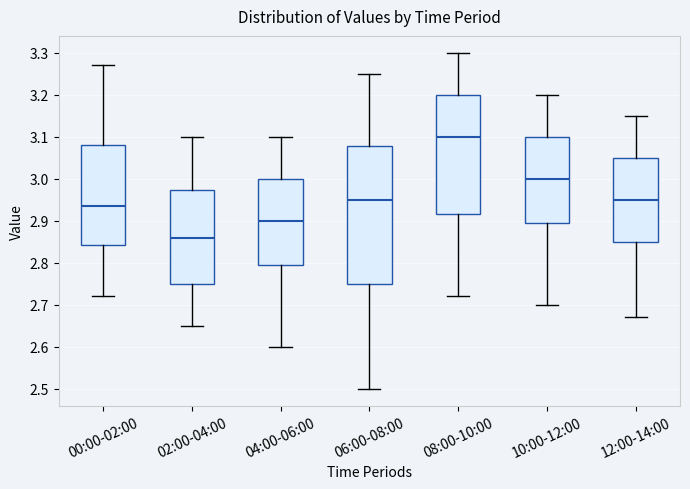

Reading left to right, read every box against the y-axis: the position of its median line, the range the box covers, and the ends of its whiskers. The values are not printed on the chart, so give them approximately, as read against the axis.

00:00-02:00: median 2.94, box 2.84 to 3.08, whiskers 2.72 to 3.27
02:00-04:00: median 2.86, box 2.75 to 2.97, whiskers 2.65 to 3.10
04:00-06:00: median 2.90, box 2.80 to 3.00, whiskers 2.60 to 3.10
06:00-08:00: median 2.95, box 2.75 to 3.08, whiskers 2.50 to 3.25
08:00-10:00: median 3.10, box 2.92 to 3.20, whiskers 2.72 to 3.30
10:00-12:00: median 3.00, box 2.90 to 3.10, whiskers 2.70 to 3.20
12:00-14:00: median 2.95, box 2.85 to 3.05, whiskers 2.67 to 3.15